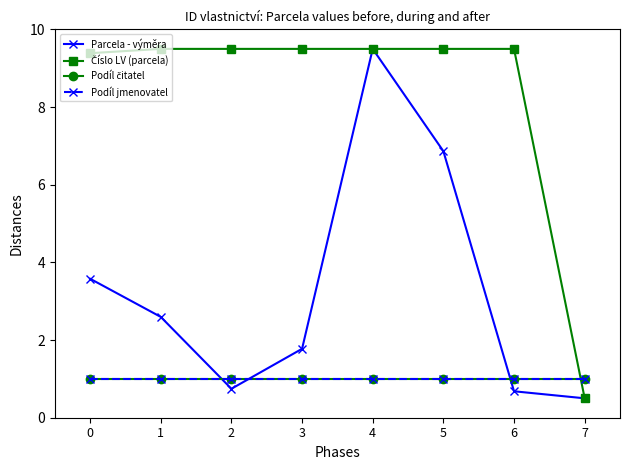

At which category is the sum across all series the highest?

4